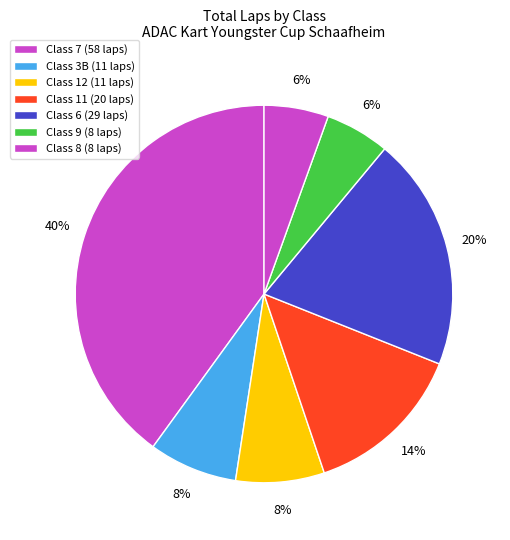

How many segments does this pie chart have?

7